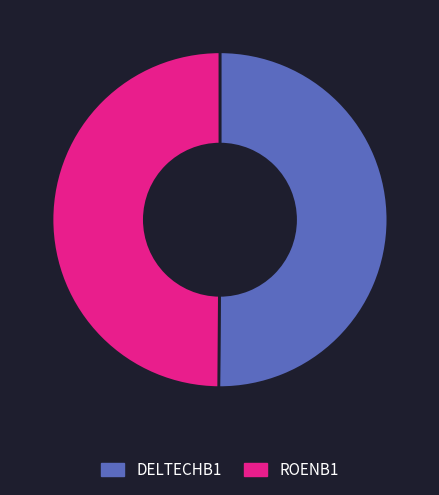

Is the sum of DELTECHB1 and ROENB1 greater than half?

Yes